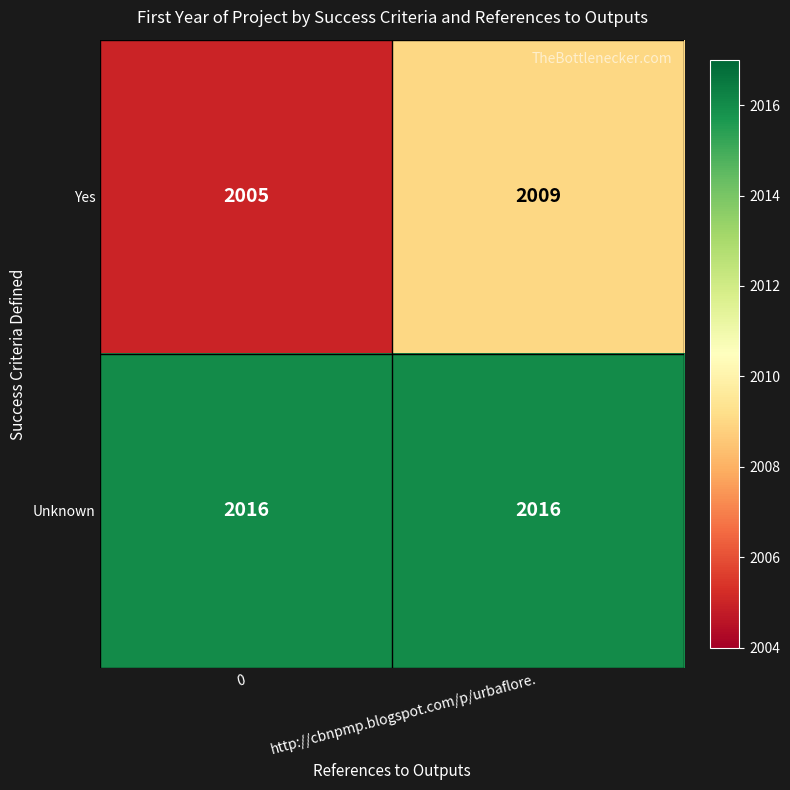

At which category is the sum across all series the highest?

http://cbnpmp.blogspot.com/p/urbaflore.